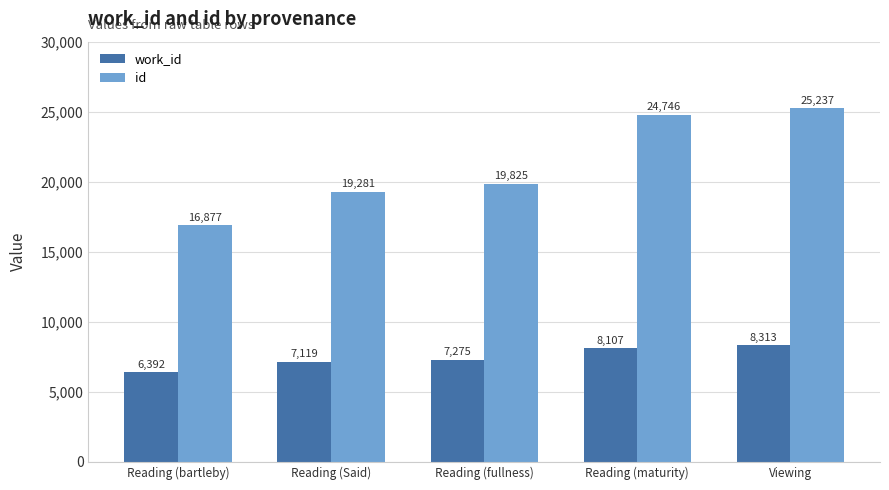

Between Reading (fullness) and Viewing, which series saw the biggest shift?

id